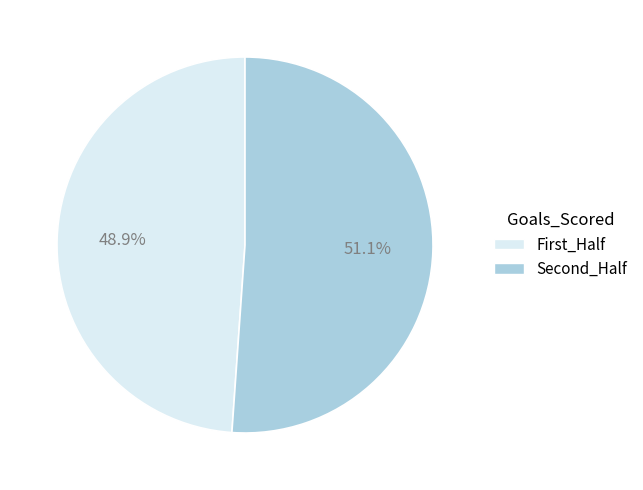

Is there a majority slice in this chart?

Yes